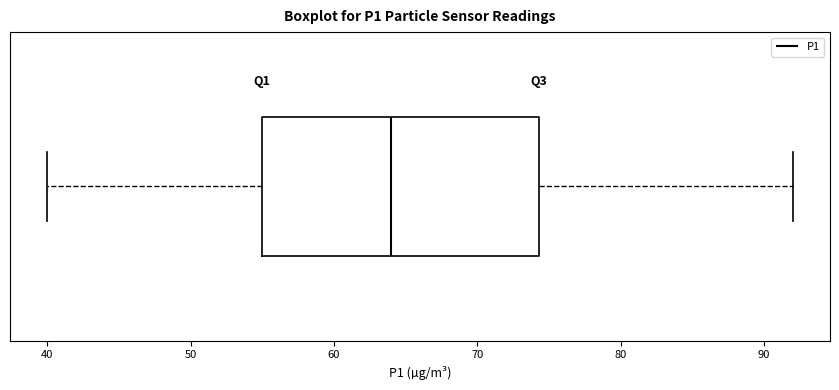

Transcribe this box plot: give where the median line is, the range the box spans, and where the two whiskers end, as read against the x-axis. The values are not printed on the chart, so give them approximately, as read against the axis.

median 64, box 55 to 74, whiskers 40 to 92